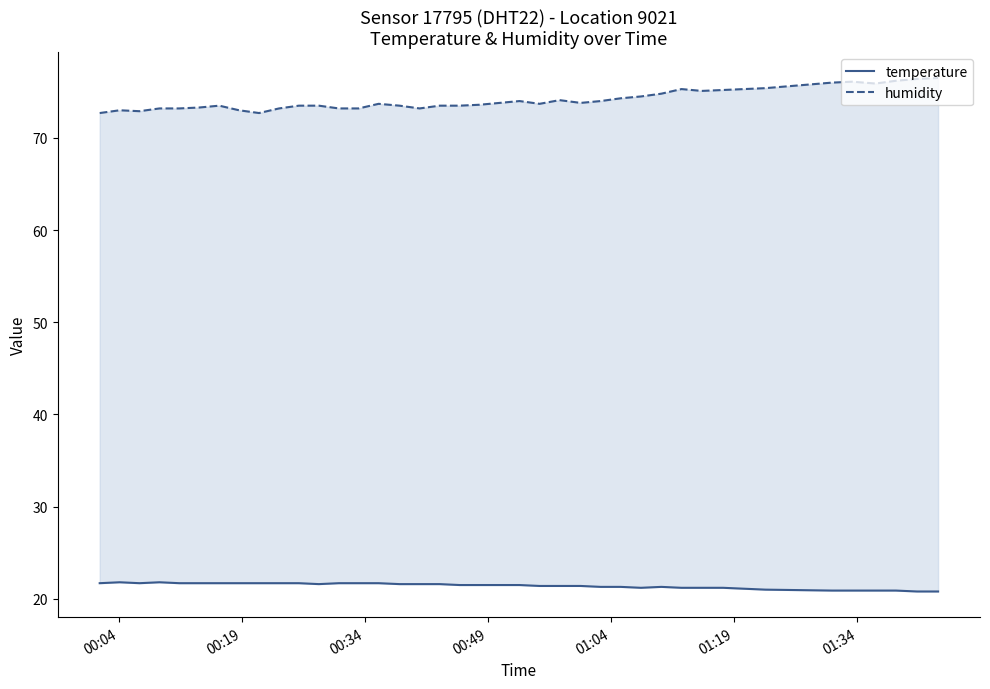

Where does the temperature series first go above 21?

00:04